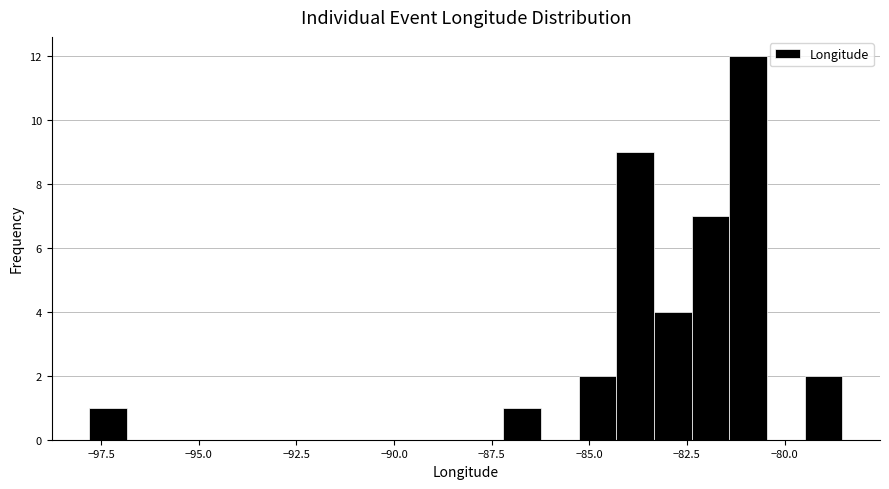

Read against the x-axis, roughly where is the centre of the tallest bar?

-81.0